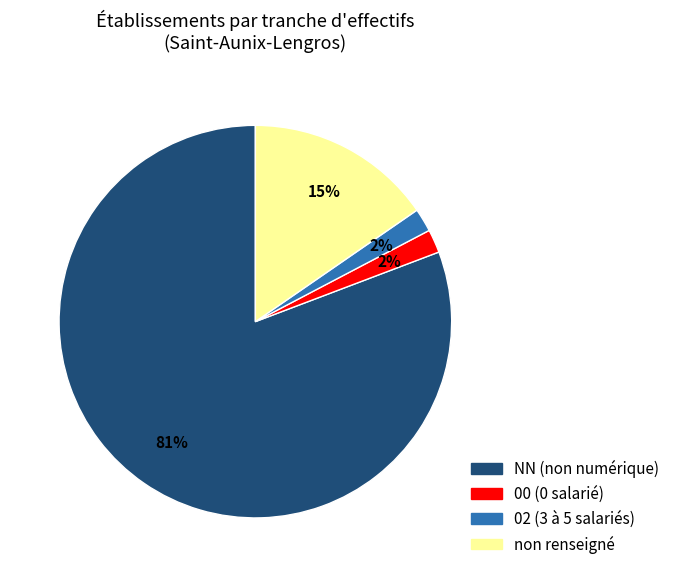

Is there any slice that represents more than half of the pie?

Yes